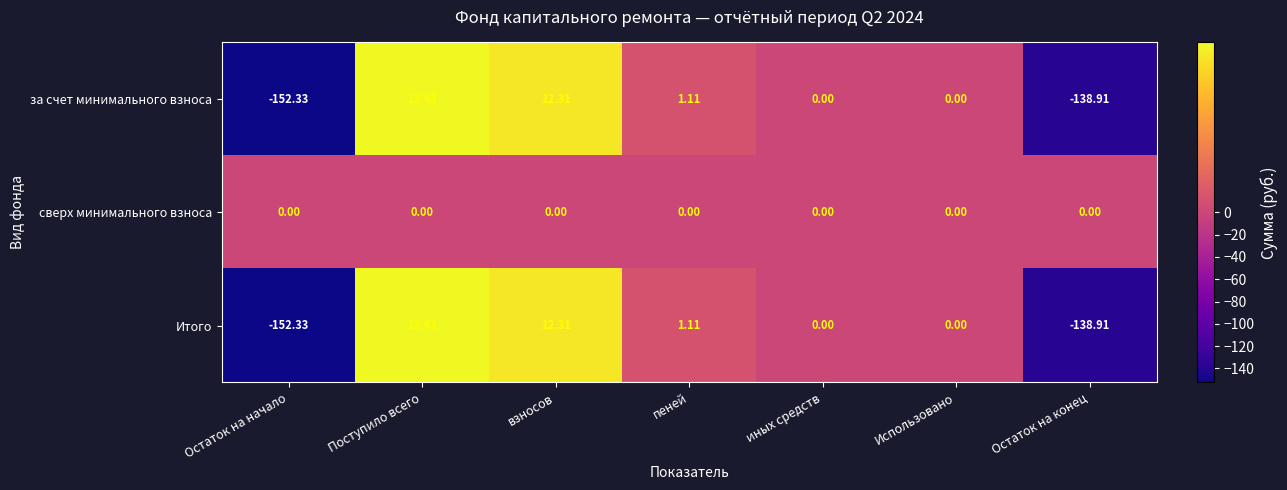

How many values in Итого are below zero?

2